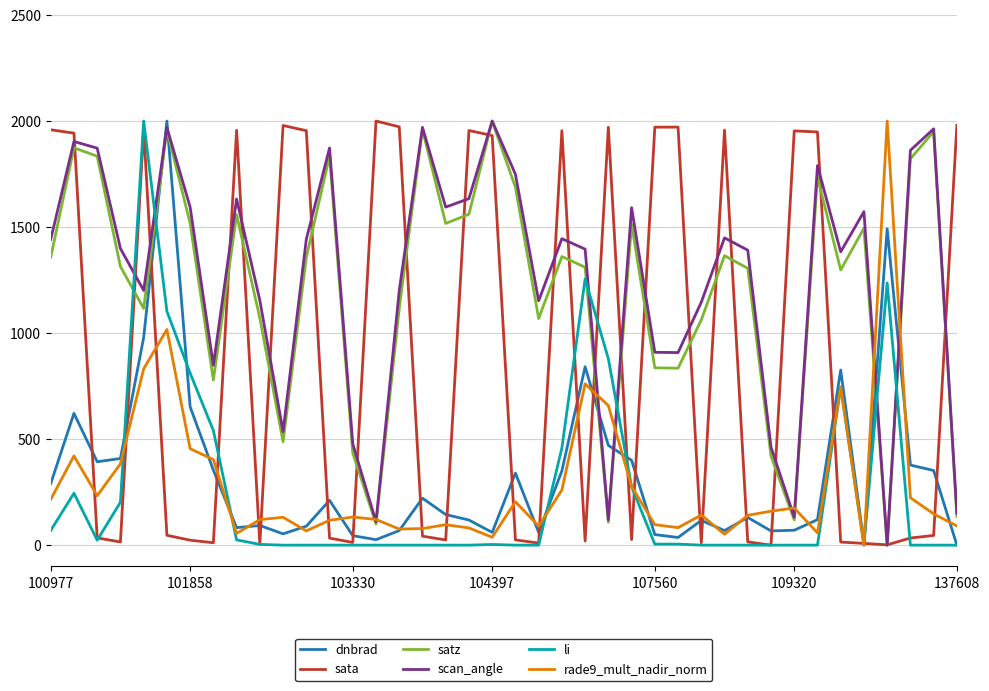

What is the sum of all dnbrad values?

13085.0